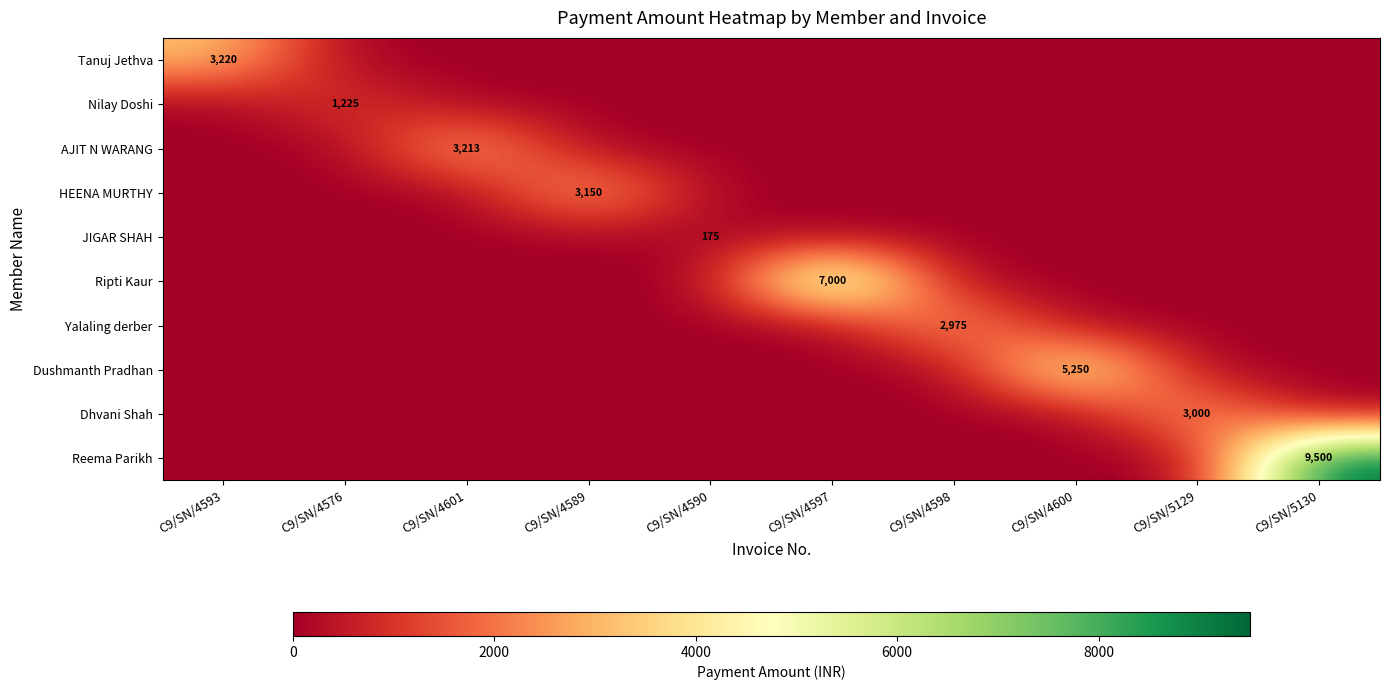

How many distinct data groups are displayed?

10